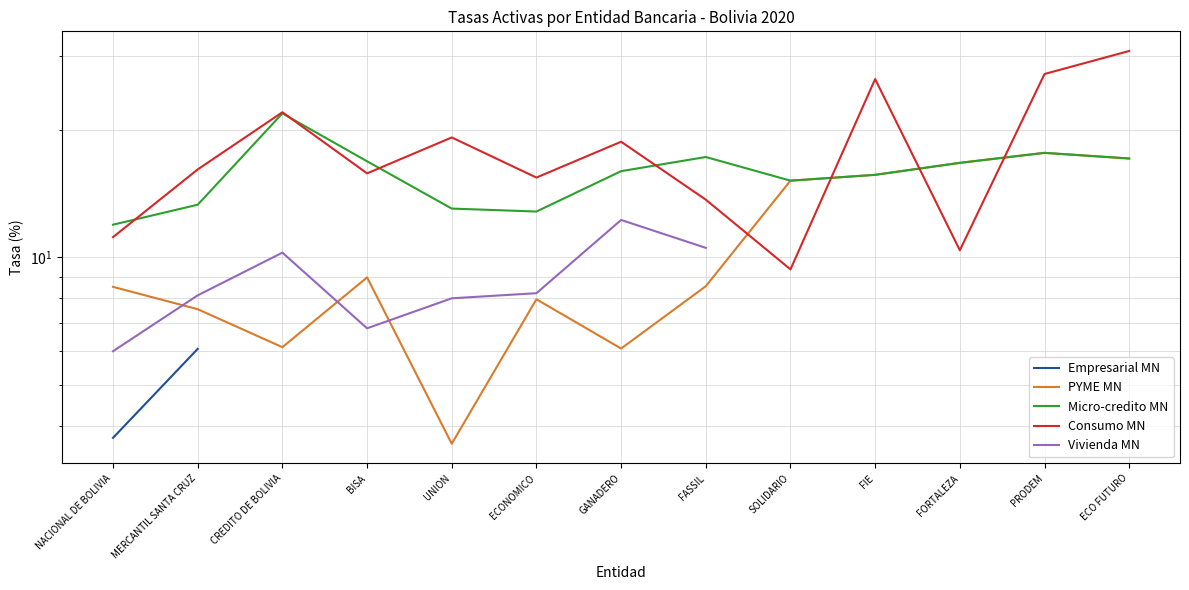

True or false: Micro-credito MN has more than 2 points higher than both neighbors.

True